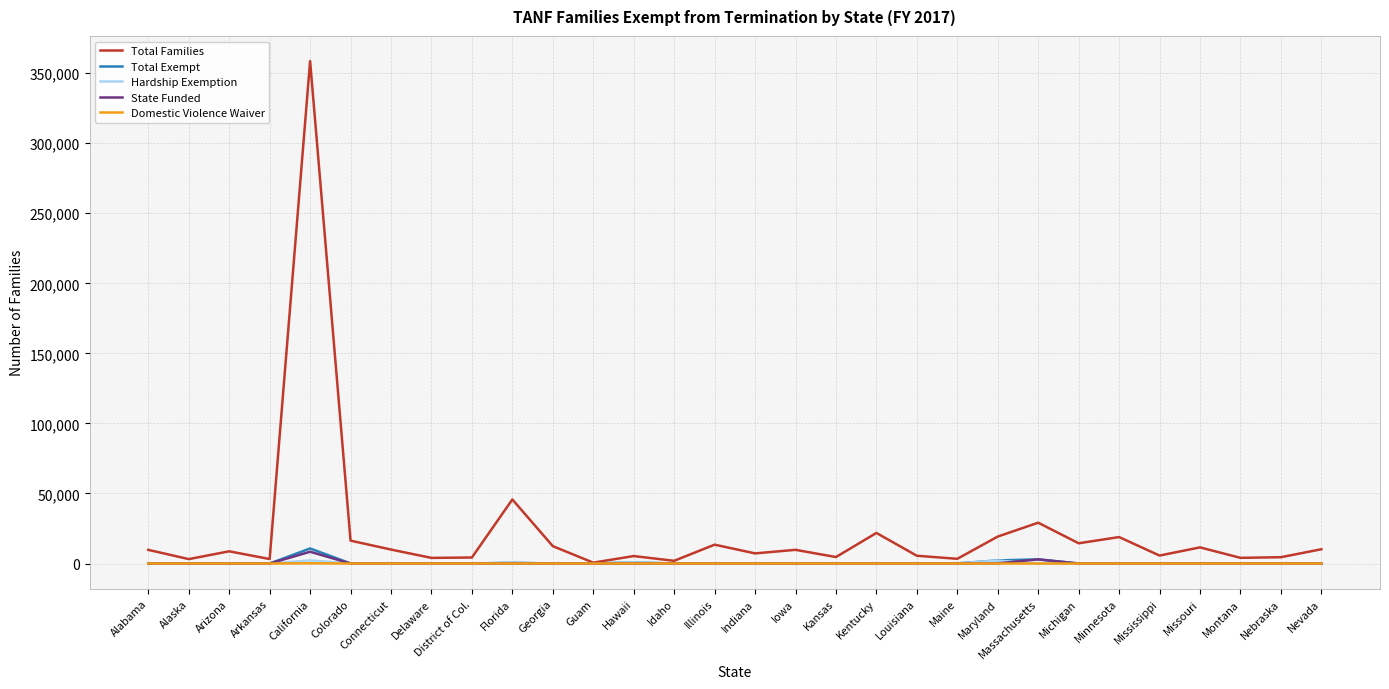

Which series has the largest range (max minus min)?

Total Families